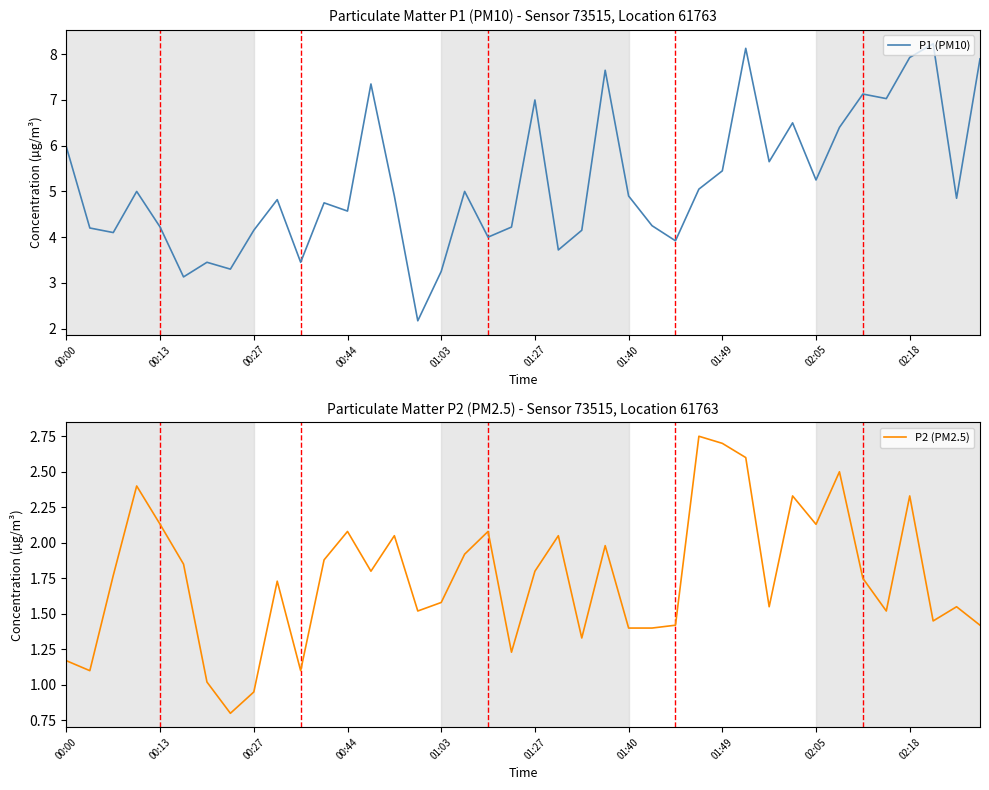

True or false: P1 (PM10) has a value of 12.9 at 29.

False